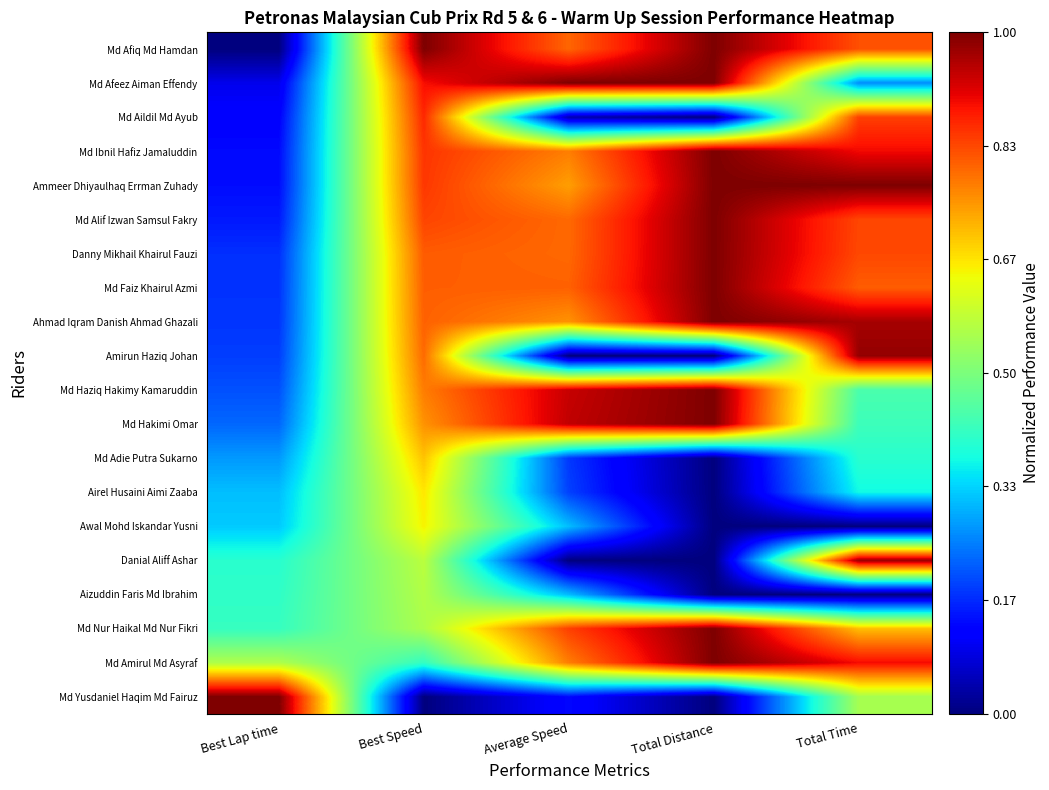

Reading left to right, what are all the values shown in this chart?

Md Afiq Md Hamdan: Best Lap time=0.0	Best Speed=1.0	Average Speed=0.8	Total Distance=1.0	Total Time=0.8
Md Afeez Aiman Effendy: Best Lap time=0.1	Best Speed=0.9	Average Speed=1.0	Total Distance=1.0	Total Time=0.3
Md Aildil Md Ayub: Best Lap time=0.1	Best Speed=0.9	Average Speed=0.0	Total Distance=0.0	Total Time=0.8
Md Ibnil Hafiz Jamaluddin: Best Lap time=0.1	Best Speed=0.9	Average Speed=0.8	Total Distance=1.0	Total Time=0.9
Ammeer Dhiyaulhaq Errman Zuhady: Best Lap time=0.1	Best Speed=0.9	Average Speed=0.7	Total Distance=1.0	Total Time=1.0
Md Alif Izwan Samsul Fakry: Best Lap time=0.1	Best Speed=0.8	Average Speed=0.8	Total Distance=1.0	Total Time=0.8
Danny Mikhail Khairul Fauzi: Best Lap time=0.2	Best Speed=0.8	Average Speed=0.8	Total Distance=1.0	Total Time=0.8
Md Faiz Khairul Azmi: Best Lap time=0.2	Best Speed=0.8	Average Speed=0.8	Total Distance=1.0	Total Time=0.8
Ahmad Iqram Danish Ahmad Ghazali: Best Lap time=0.2	Best Speed=0.8	Average Speed=0.8	Total Distance=1.0	Total Time=1.0
Amirun Haziq Johan: Best Lap time=0.2	Best Speed=0.8	Average Speed=0.0	Total Distance=0.0	Total Time=1.0
Md Haziq Hakimy Kamaruddin: Best Lap time=0.2	Best Speed=0.8	Average Speed=0.9	Total Distance=1.0	Total Time=0.4
Md Hakimi Omar: Best Lap time=0.2	Best Speed=0.8	Average Speed=0.9	Total Distance=1.0	Total Time=0.4
Md Adie Putra Sukarno: Best Lap time=0.3	Best Speed=0.7	Average Speed=0.2	Total Distance=0.0	Total Time=0.4
Airel Husaini Aimi Zaaba: Best Lap time=0.3	Best Speed=0.7	Average Speed=0.2	Total Distance=0.0	Total Time=0.4
Awal Mohd Iskandar Yusni: Best Lap time=0.3	Best Speed=0.7	Average Speed=0.3	Total Distance=0.0	Total Time=0.0
Danial Aliff Ashar: Best Lap time=0.4	Best Speed=0.6	Average Speed=0.0	Total Distance=0.0	Total Time=1.0
Aizuddin Faris Md Ibrahim: Best Lap time=0.4	Best Speed=0.6	Average Speed=0.3	Total Distance=0.0	Total Time=0.0
Md Nur Haikal Md Nur Fikri: Best Lap time=0.4	Best Speed=0.6	Average Speed=0.8	Total Distance=1.0	Total Time=0.7
Md Amirul Md Asyraf: Best Lap time=0.6	Best Speed=0.4	Average Speed=0.8	Total Distance=1.0	Total Time=0.9
Md Yusdaniel Haqim Md Fairuz: Best Lap time=1.0	Best Speed=0.0	Average Speed=0.1	Total Distance=0.0	Total Time=0.6